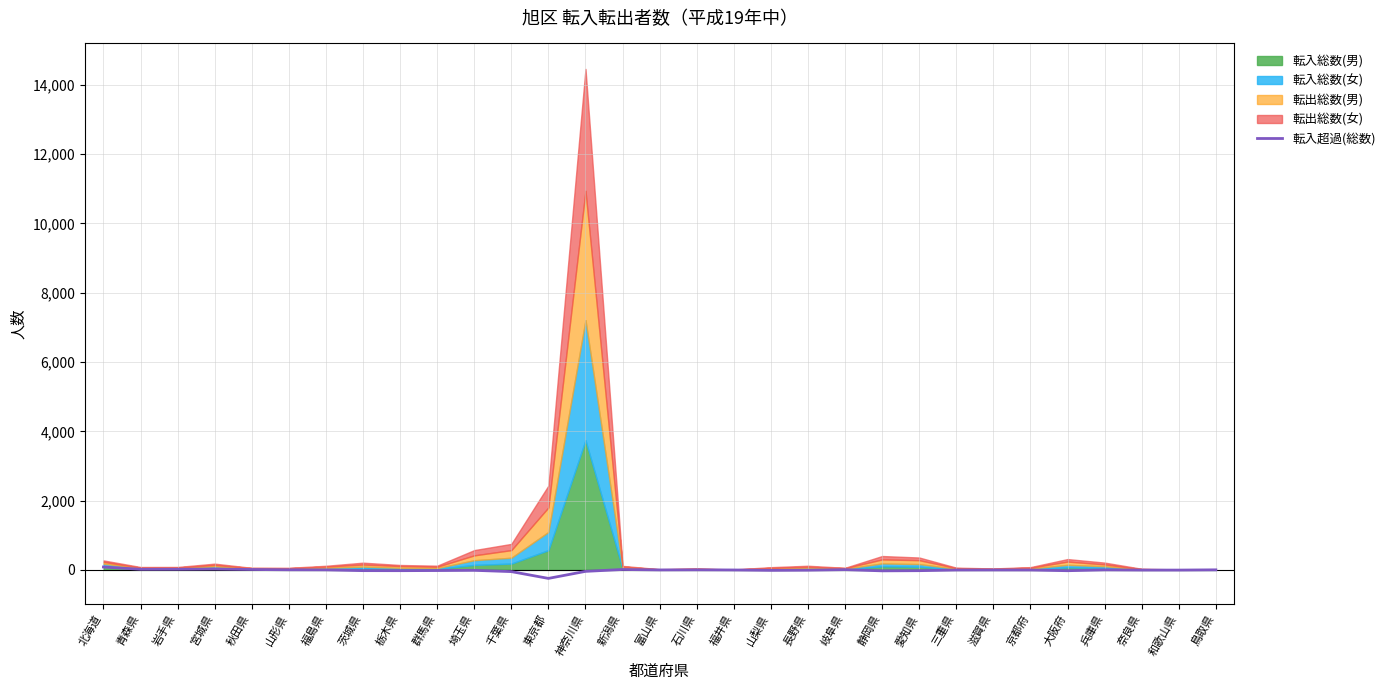

Is it true that the value at 富山県 is -1?

False